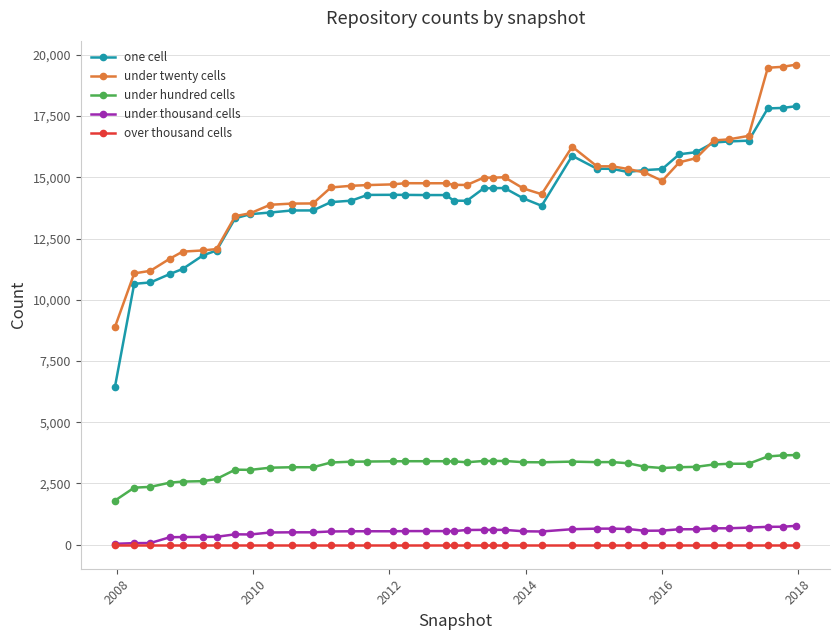

True or false: under twenty cells and over thousand cells cross at least once.

False